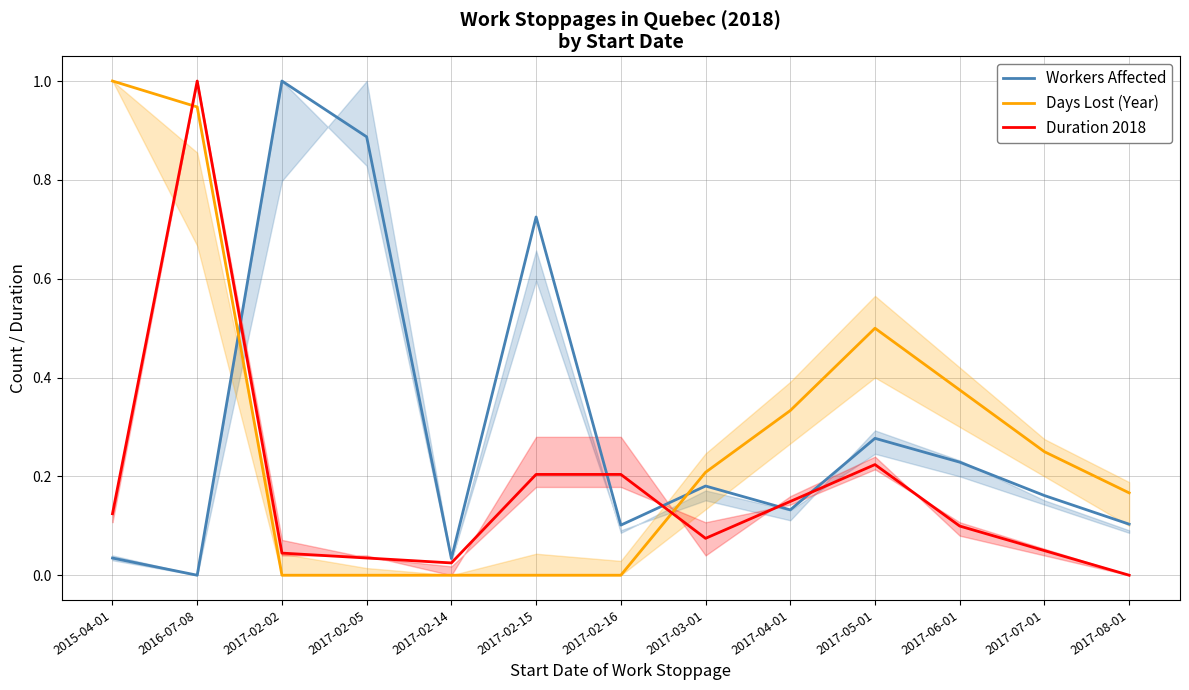

Reading left to right, extract all data points from this chart.

Workers Affected: 0.0	0.0	1.0	0.9	0.0	0.7	0.1	0.2	0.1	0.3	0.2	0.2	0.1
Days Lost (Year): 1.0	0.9	0.0	0.0	0.0	0.0	0.0	0.2	0.3	0.5	0.4	0.2	0.2
Duration 2018: 0.1	1.0	0.0	0.0	0.0	0.2	0.2	0.1	0.1	0.2	0.1	0.0	0.0